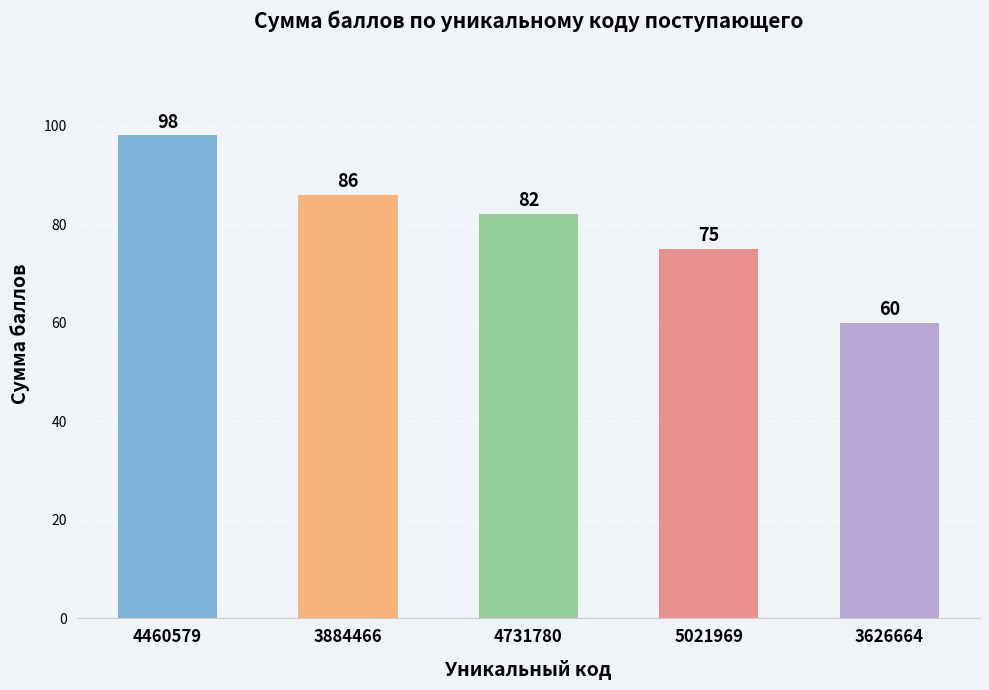

What is the minimum value shown in the chart?

60